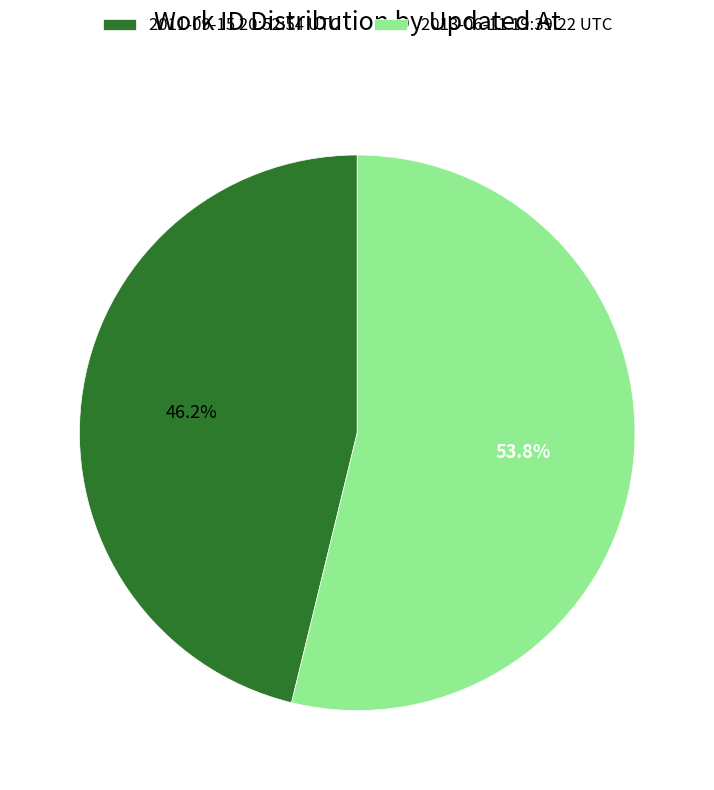

Approximately how many times larger is the value at 2011-09-15 20:52:54 UTC compared to 2013-06-11 19:39:22 UTC?

0.9